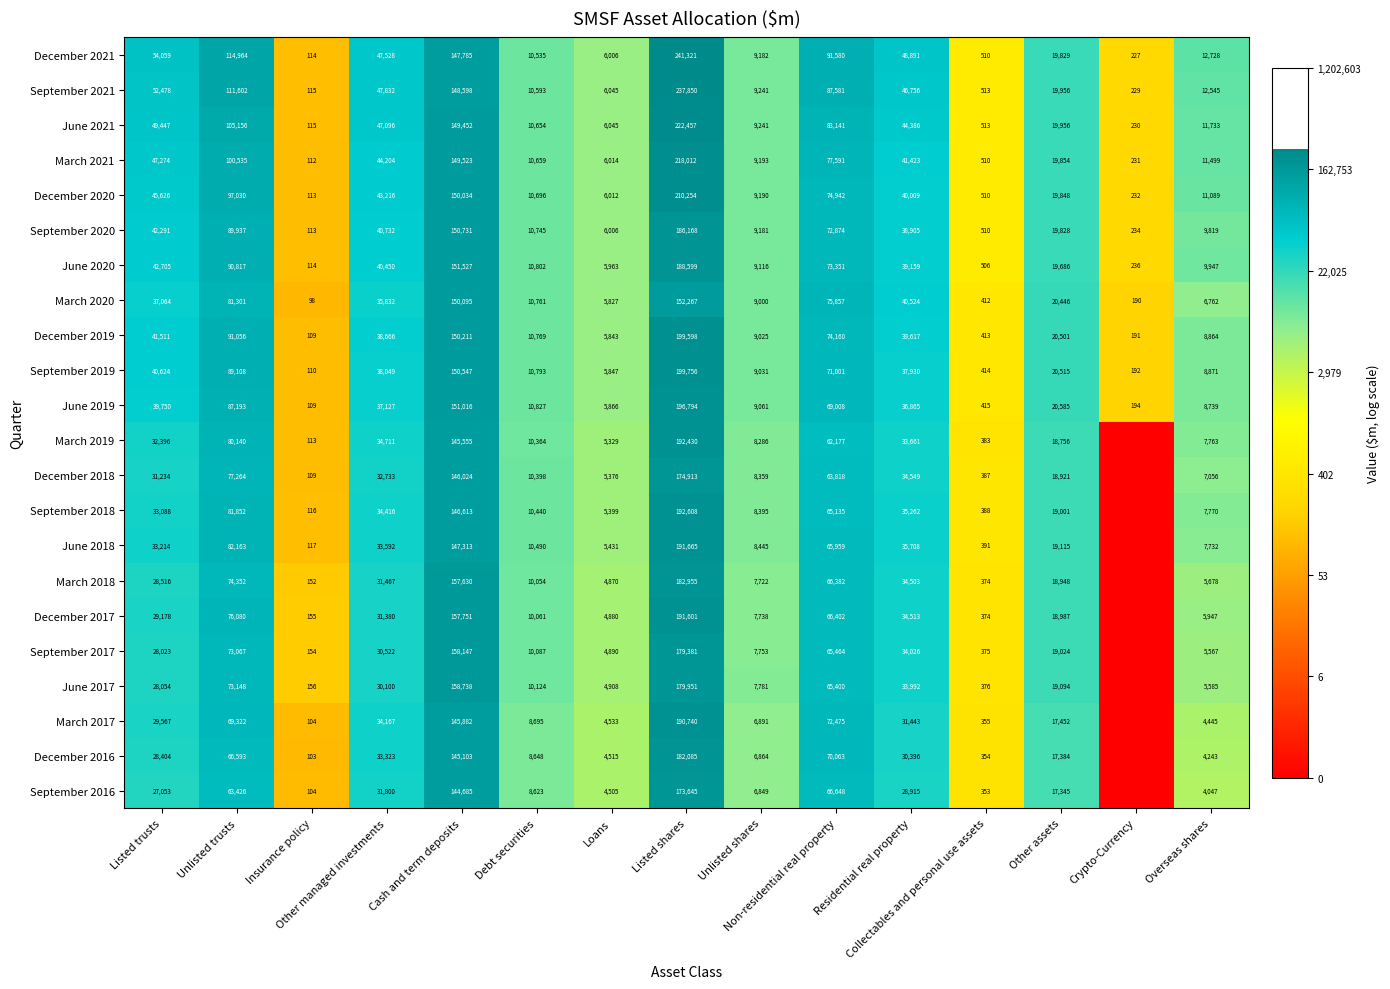

What is the sum of all September 2021 values?

791934